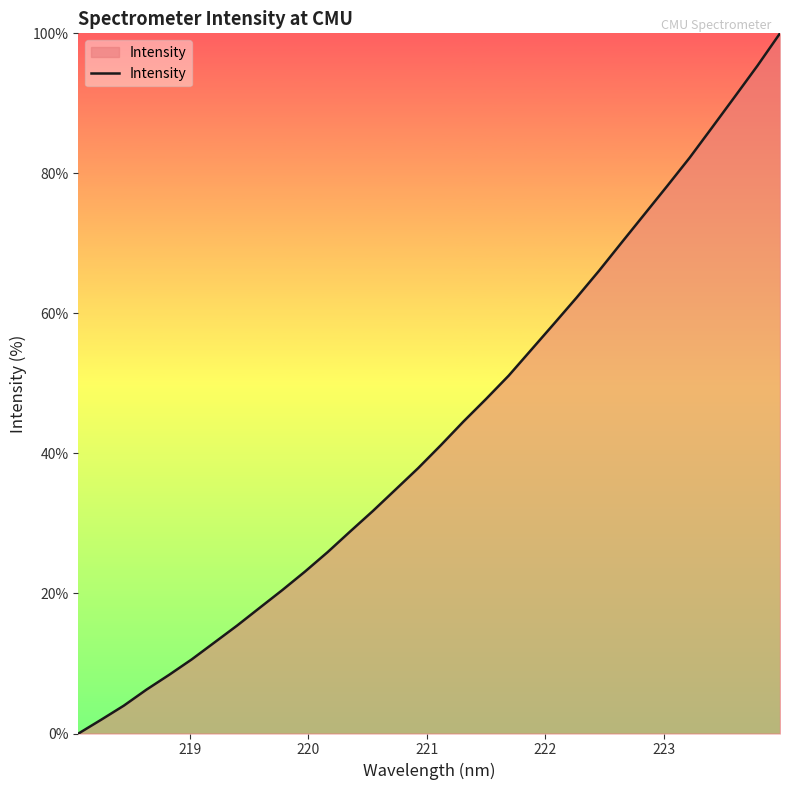

What is the maximum value shown in the chart?

100.0